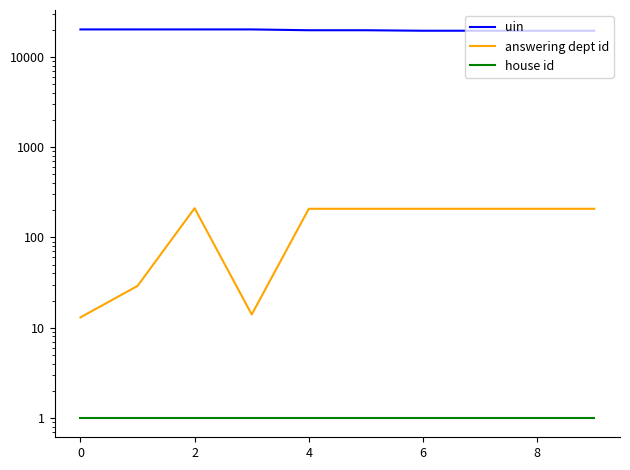

How many distinct data groups are displayed?

3